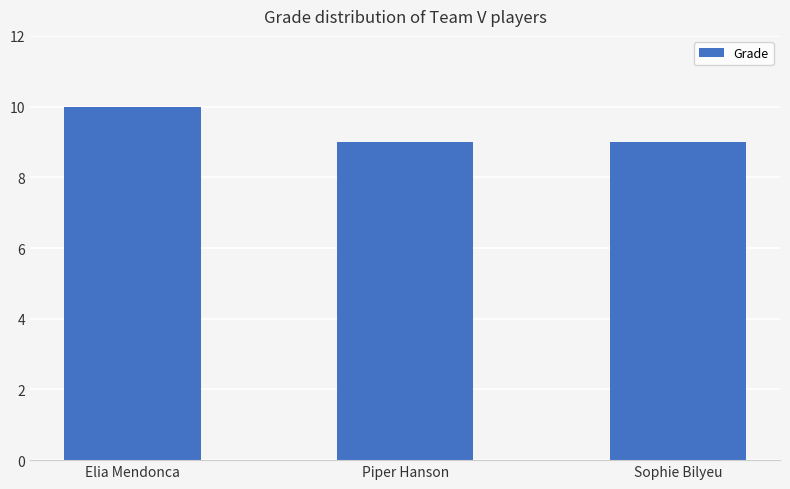

Does the chart contain any negative values?

No